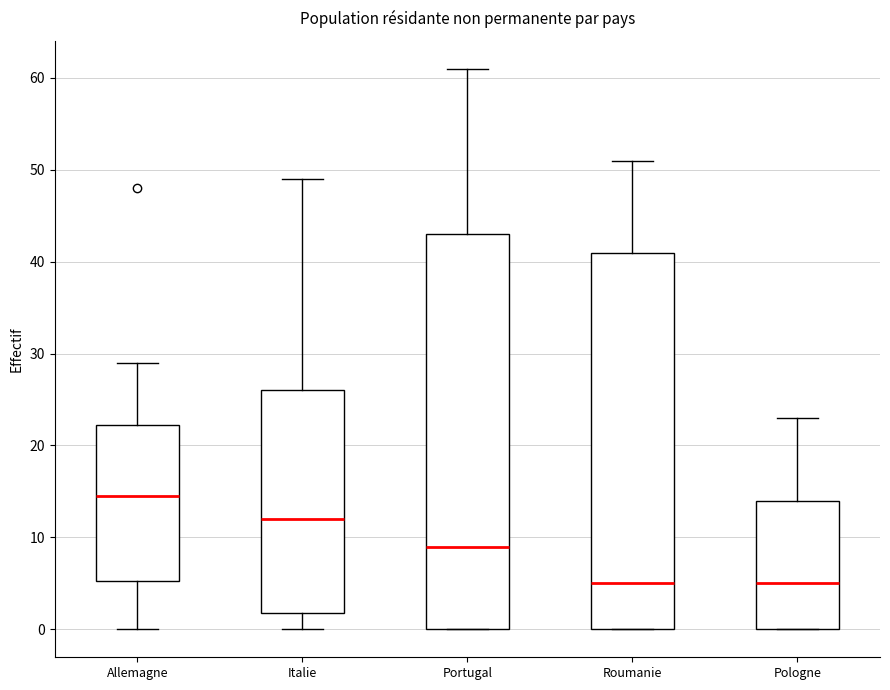

Comparing the boxes themselves (not the whiskers), which one is the tallest?

Portugal